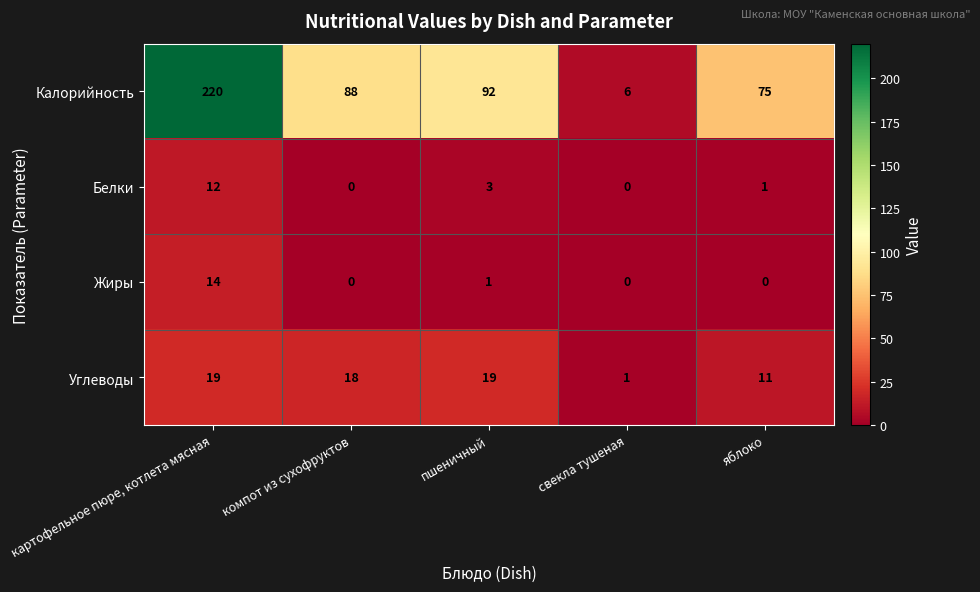

What is the sum of all Углеводы values?

68